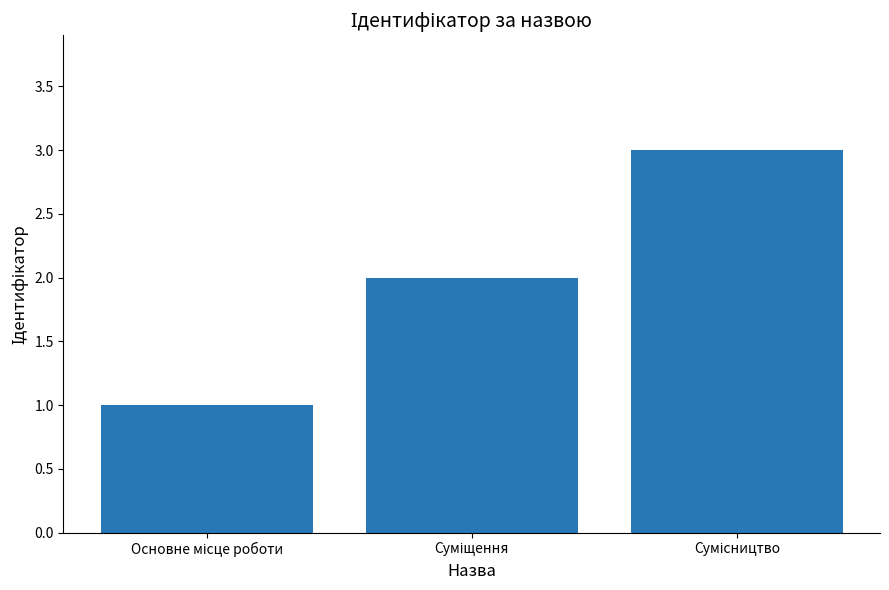

What is the value of the 1st bar from the left?

1